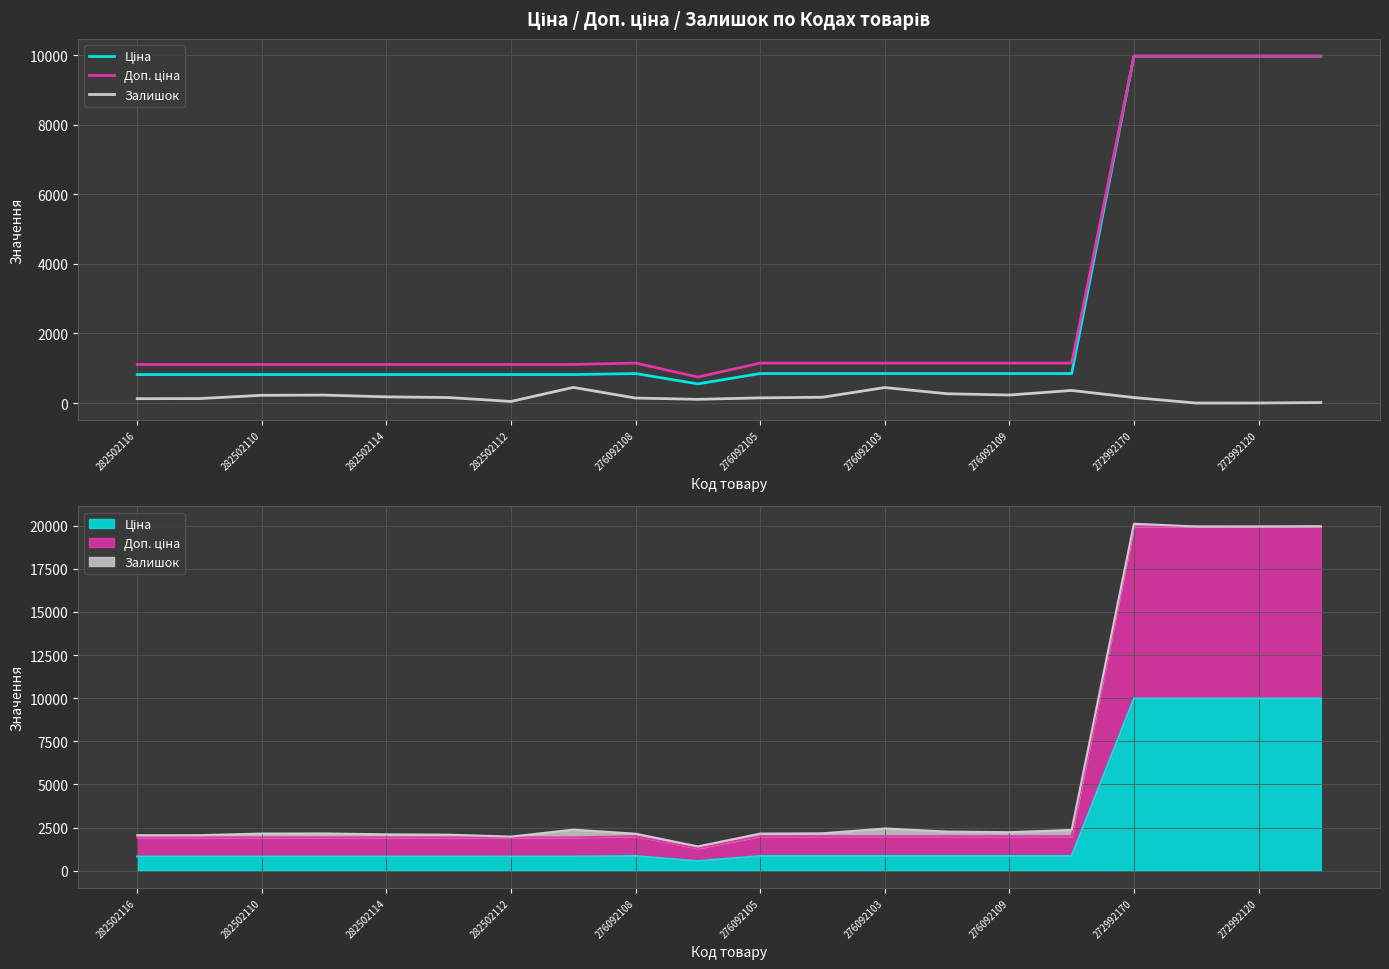

True or false: Ціна and Доп. ціна intersect in this chart.

False